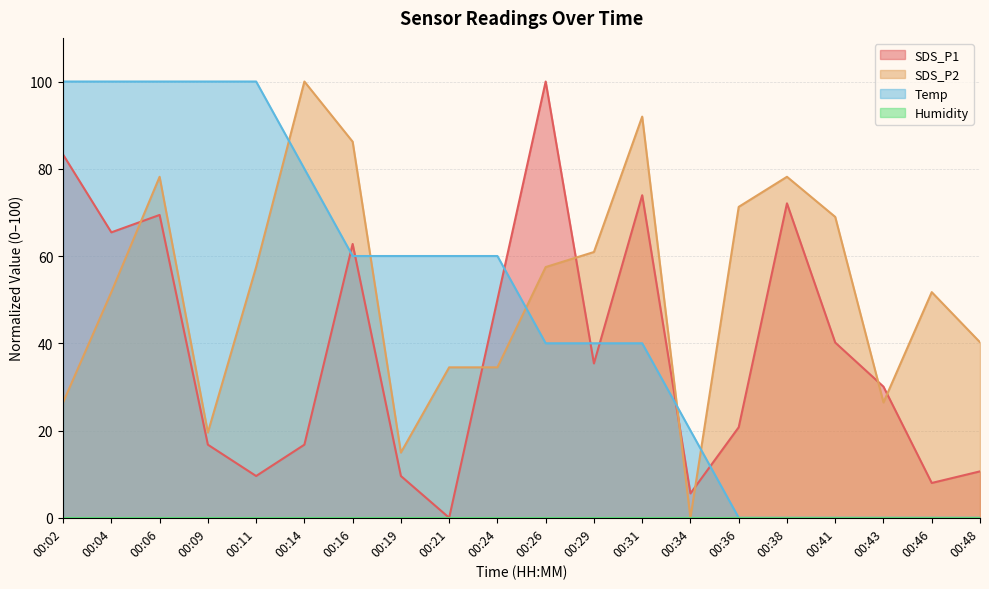

Is it true that Temp equals 60.0 at 00:16?

True